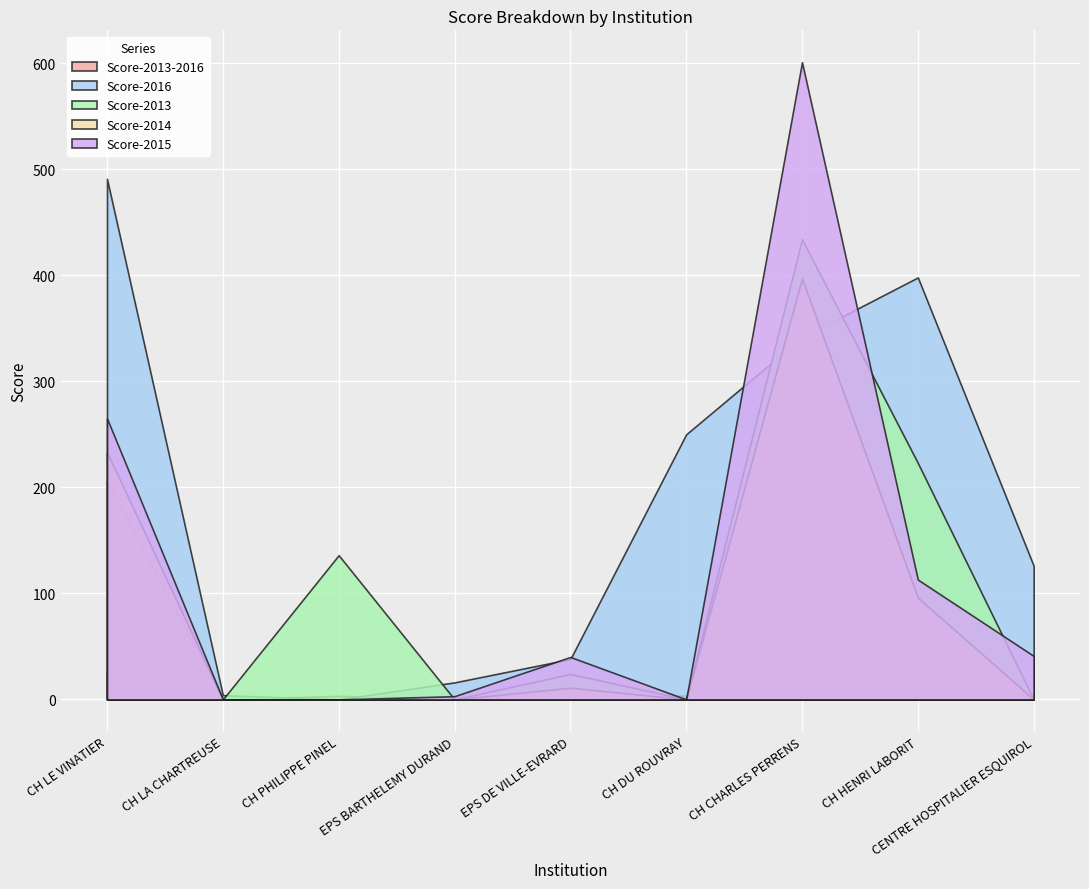

True or false: Score-2015 and Score-2014 cross at least once.

False